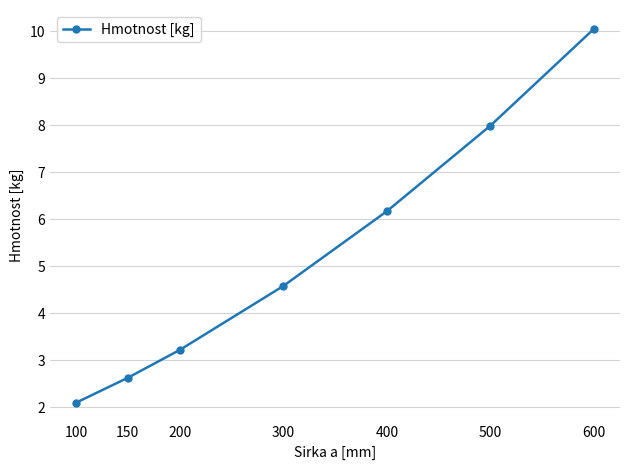

What is the maximum value shown in the chart?

10.1